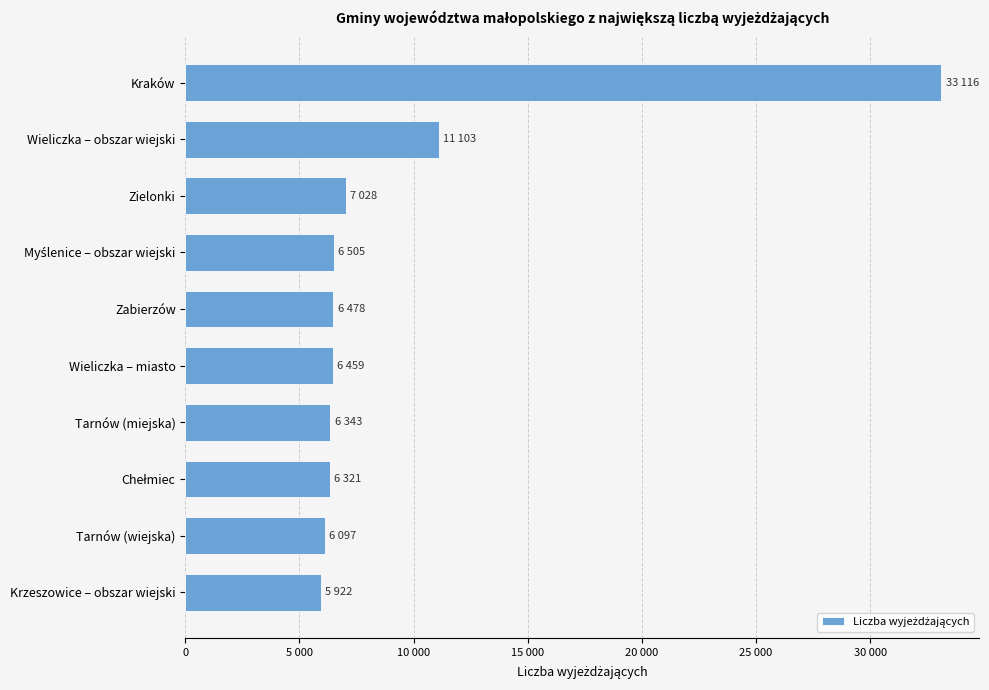

What is the average value?

9537